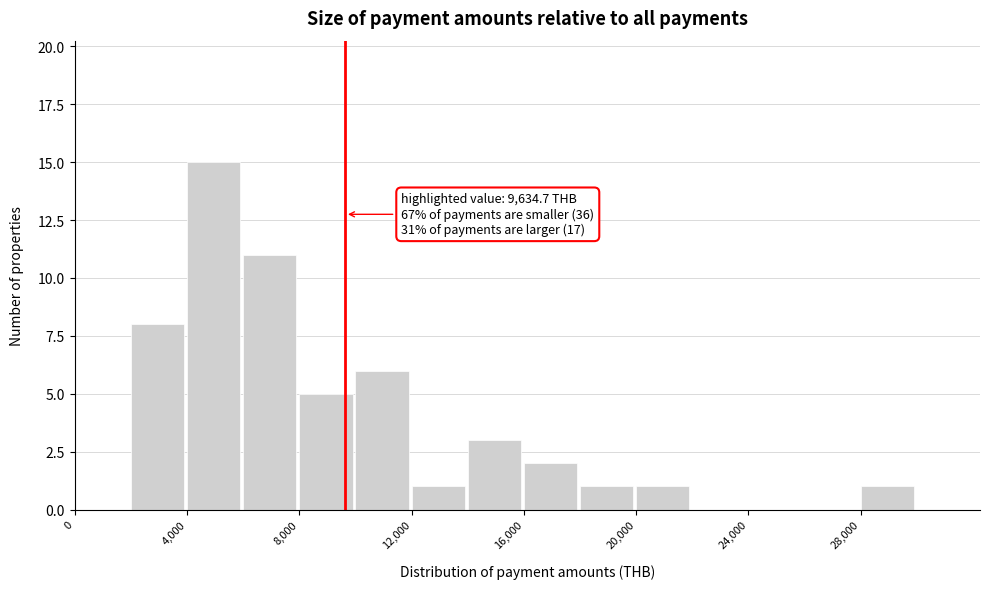

Over which range of the x-axis is the bar tallest?

4000 to 6000